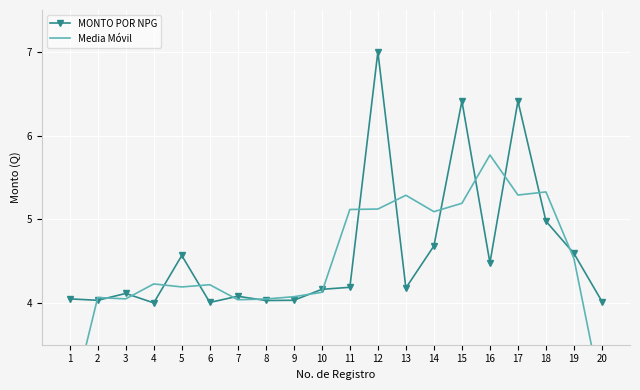

How many categories are shown in the chart?

20